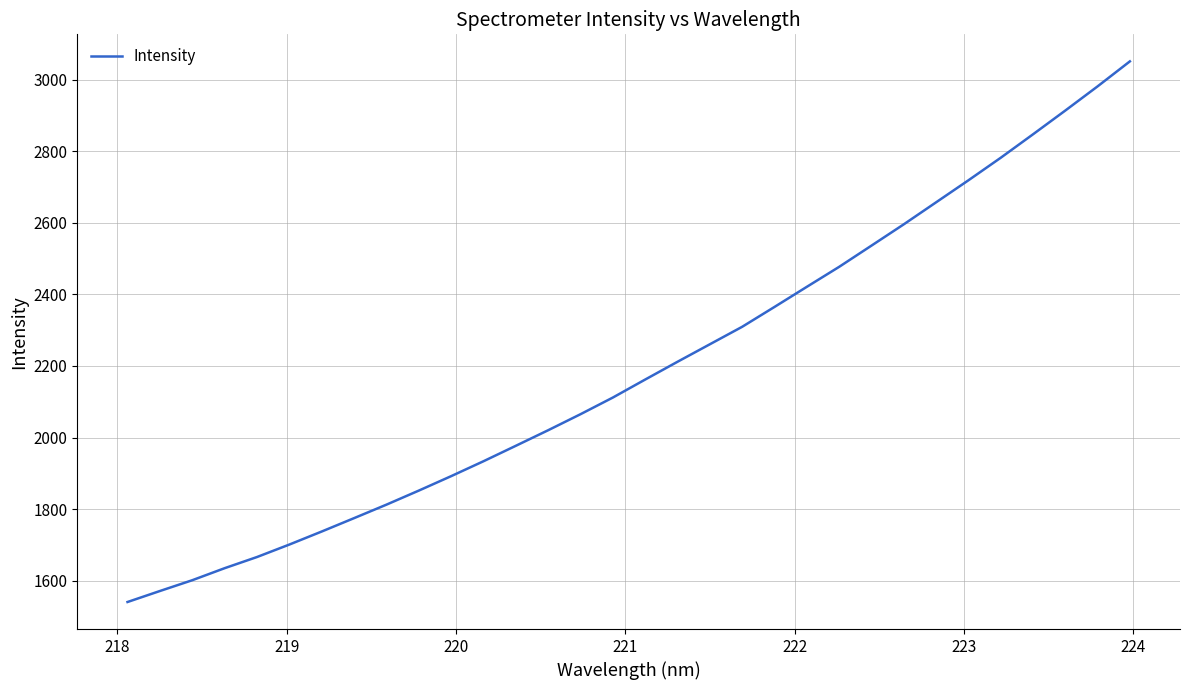

What is the maximum value shown in the chart?

3051.2